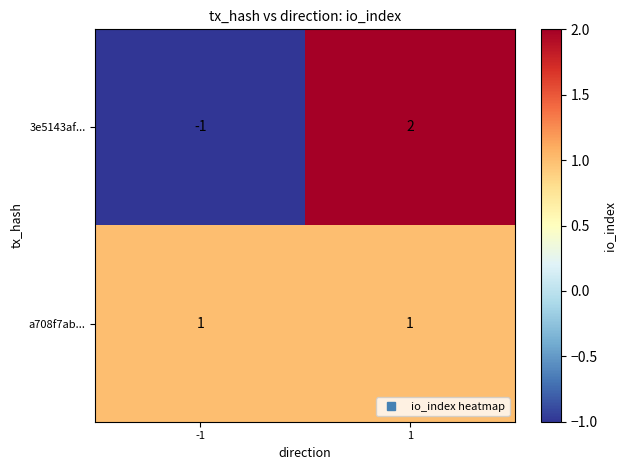

The value of a708f7ab... at 1 is 0. True or false?

False